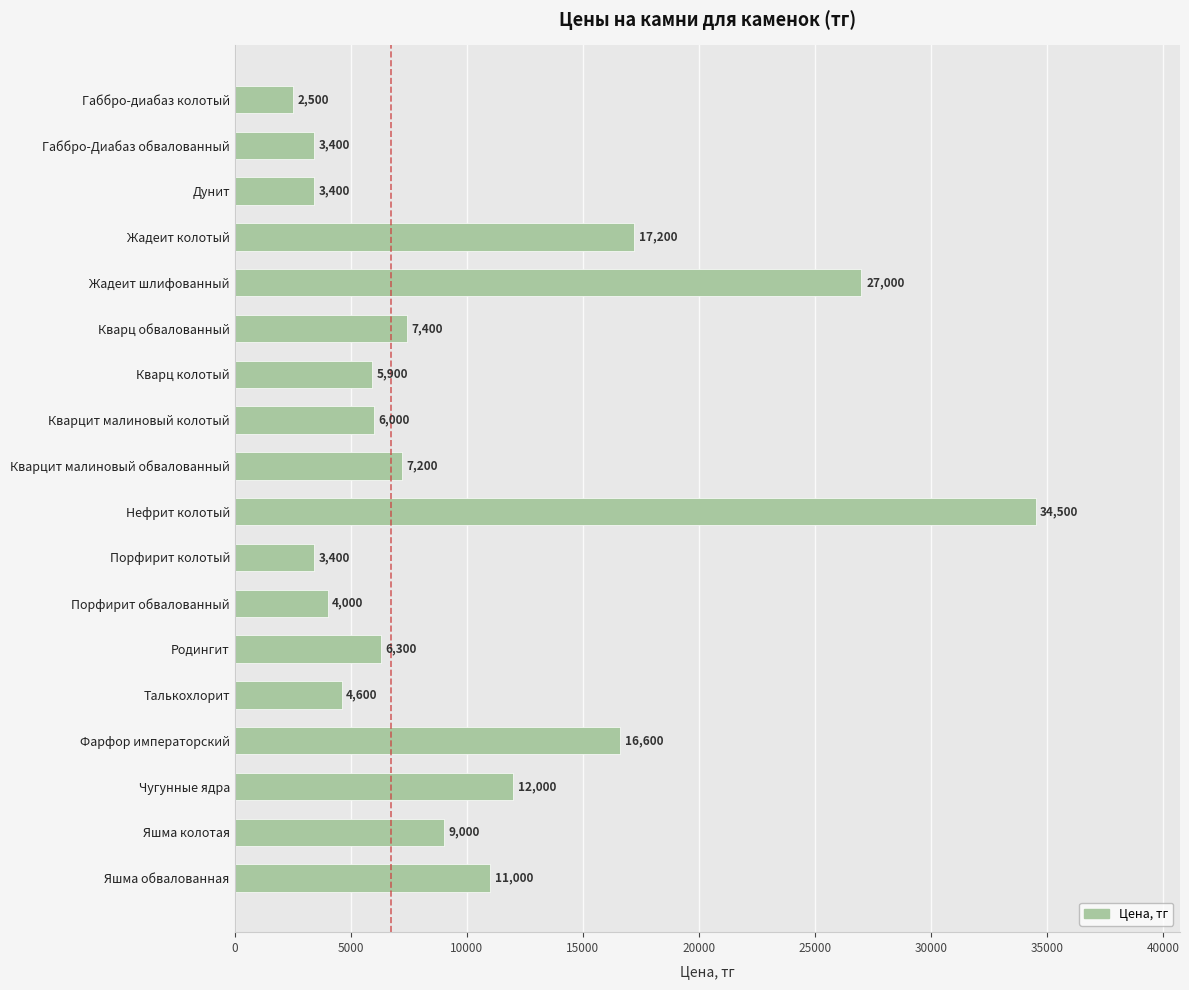

How many distinct data groups are displayed?

1